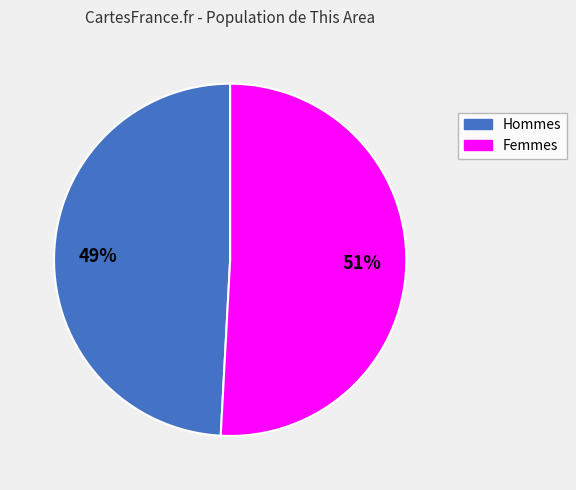

Count the number of slices in the pie.

2